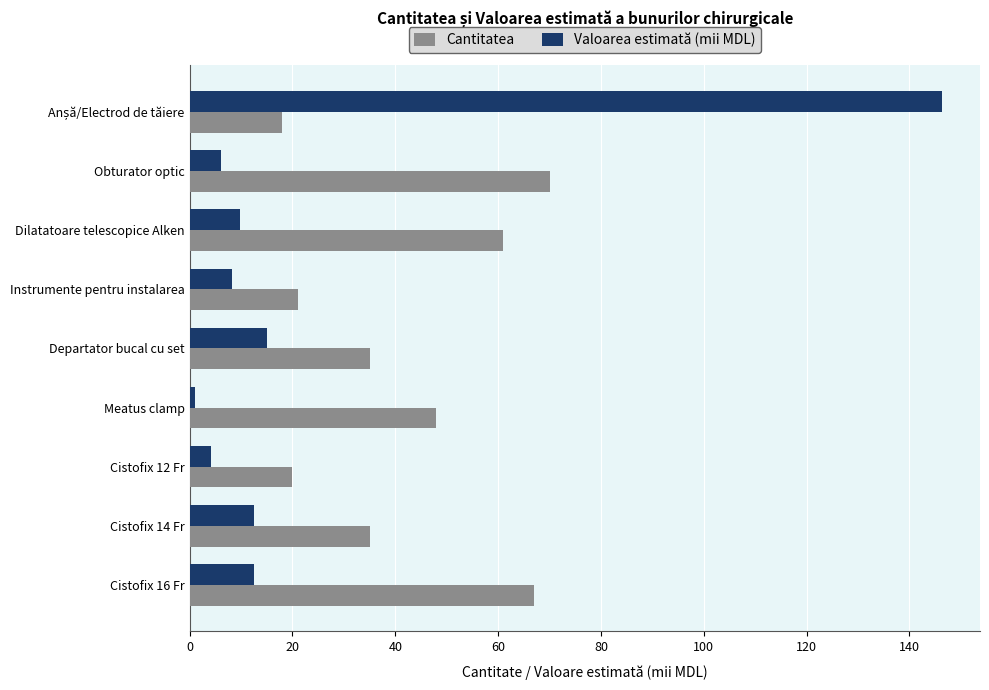

What is the difference between the highest and lowest values at Obturator optic?

63.8